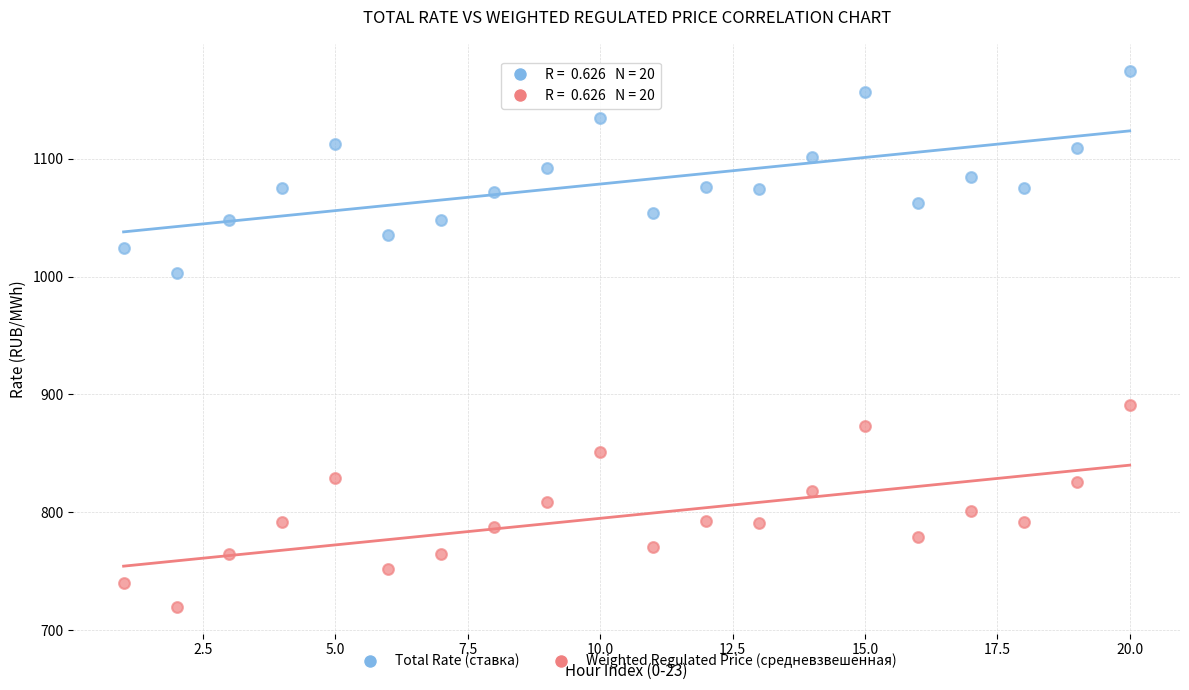

Across all data points, what is the range of Y values (max minus min)?

454.9